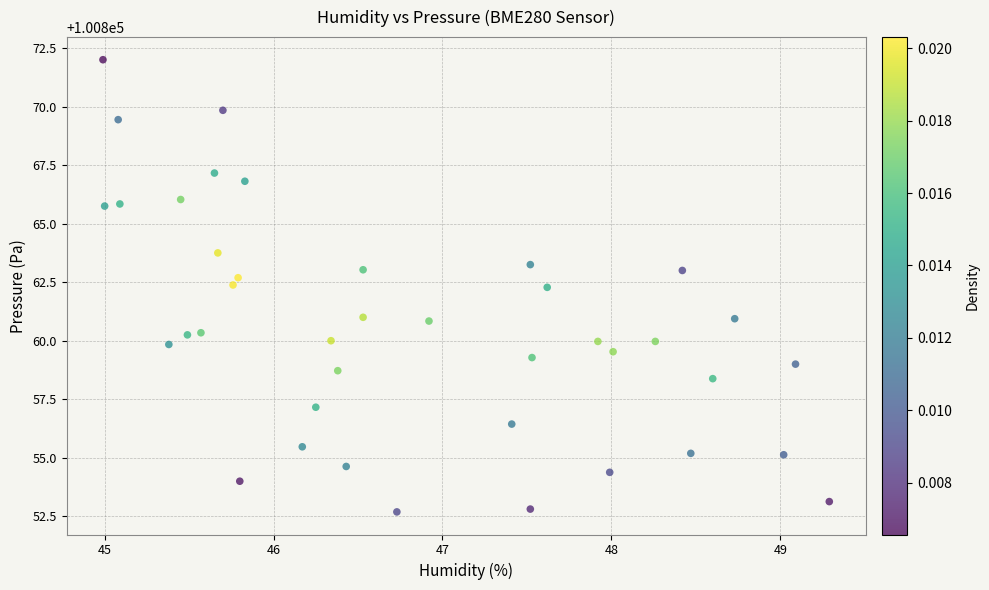

What is the range of X values (max minus min)?

4.3